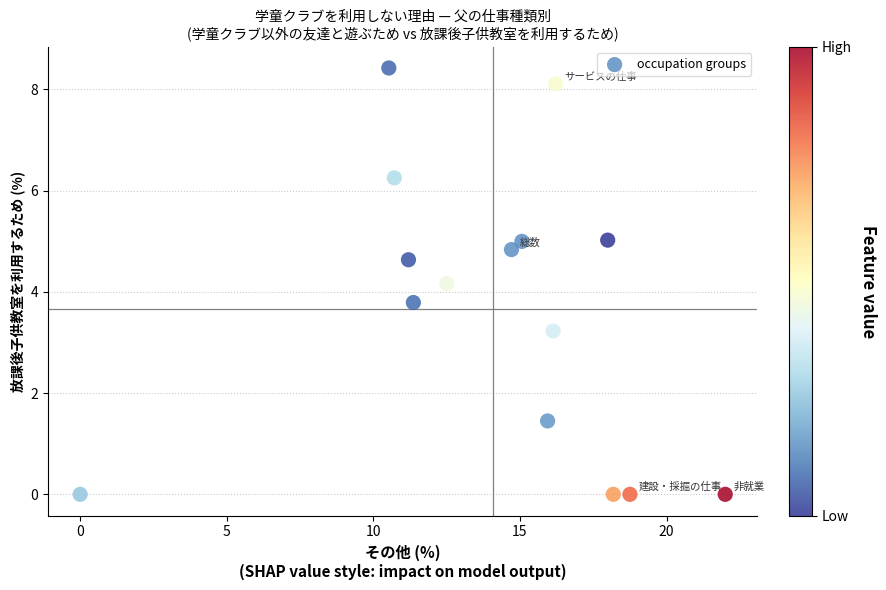

What is the range of Y values (max minus min)?

8.4